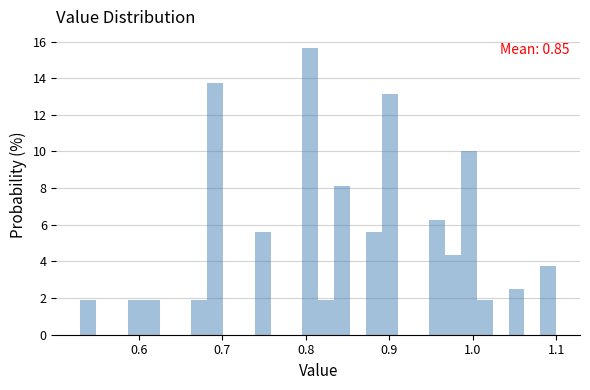

Around what value on the x-axis is the tallest bar? Give the approximate position of its centre, as read against the axis.

0.81